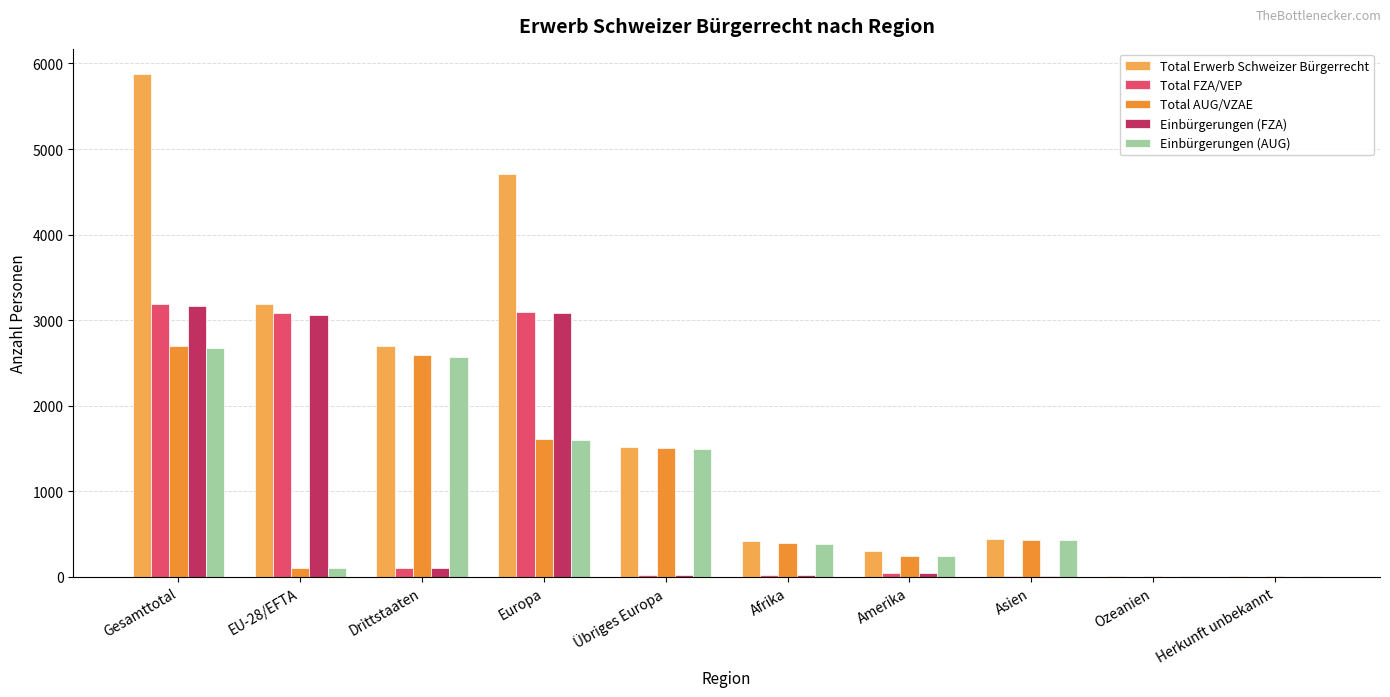

True or false: Total AUG/VZAE has a value of 54 at EU-28/EFTA.

False